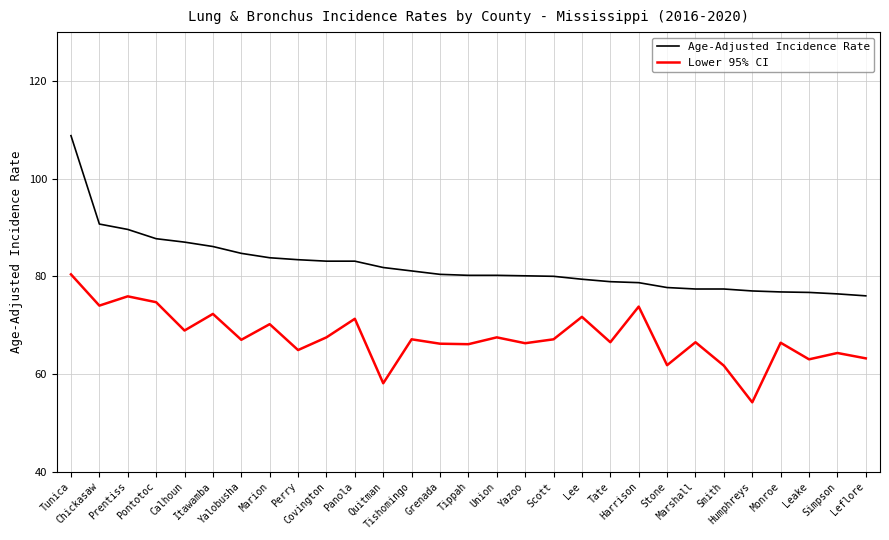

List the series in order of their overall mean, lowest first.

Lower 95% CI, Age-Adjusted Incidence Rate